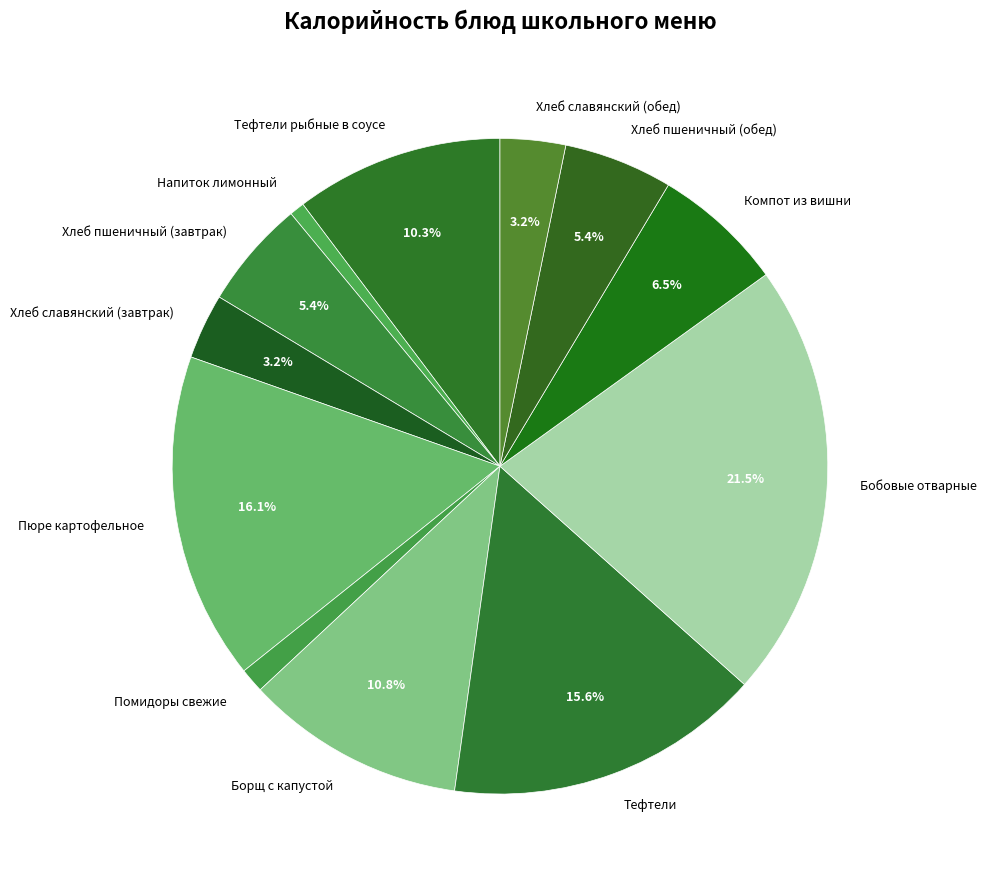

To the nearest percent, what is the average slice percentage?

8%